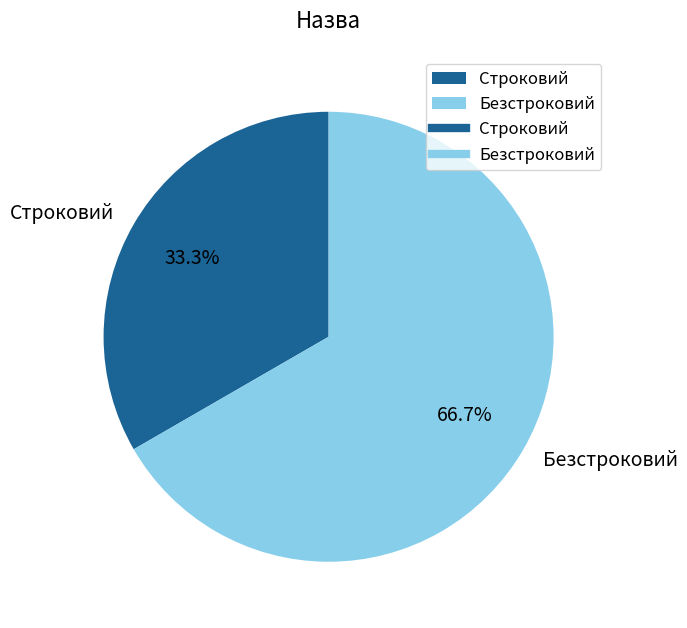

Approximately how many times larger is the value at Безстроковий compared to Строковий?

2.0